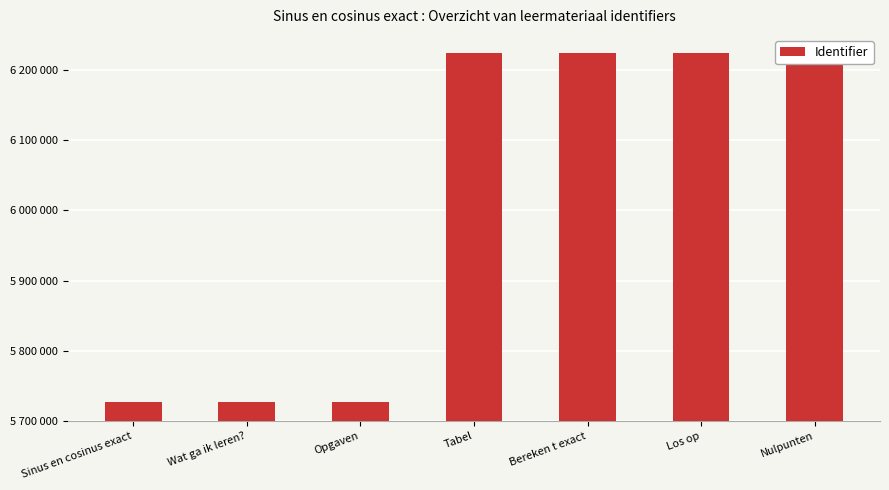

List the labels in order of value, largest first.

Nulpunten, Los op, Bereken t exact, Tabel, Opgaven, Wat ga ik leren?, Sinus en cosinus exact